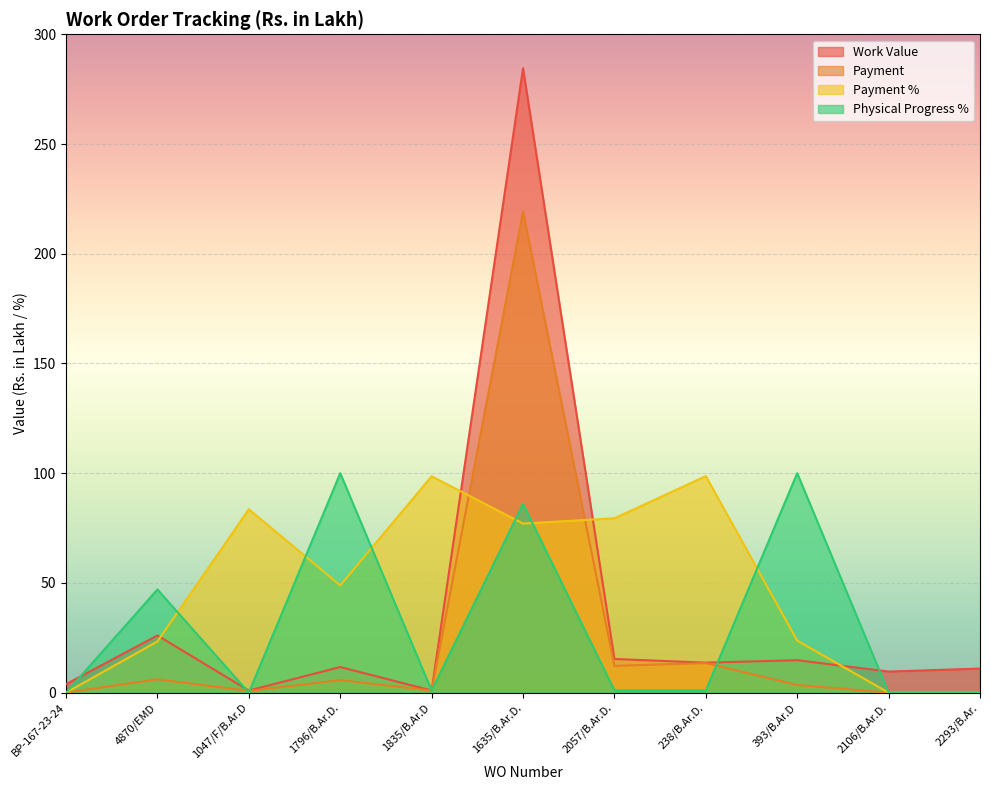

True or false: Payment has a value of 18.2 at 238/B.Ar.D..

False